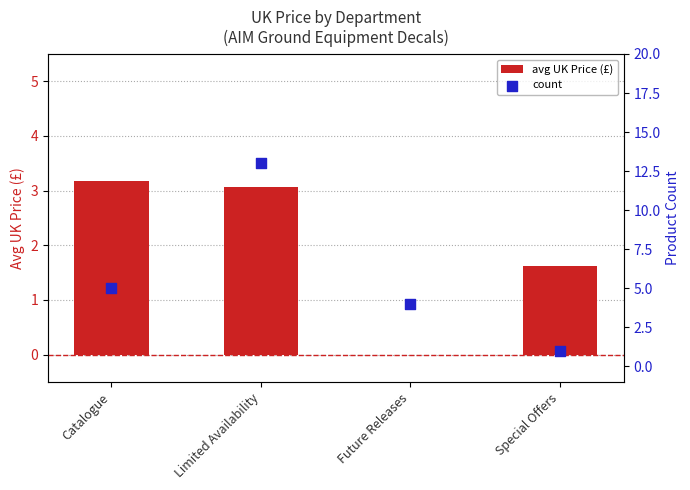

What is the total value across all series at Future Releases?

4.0